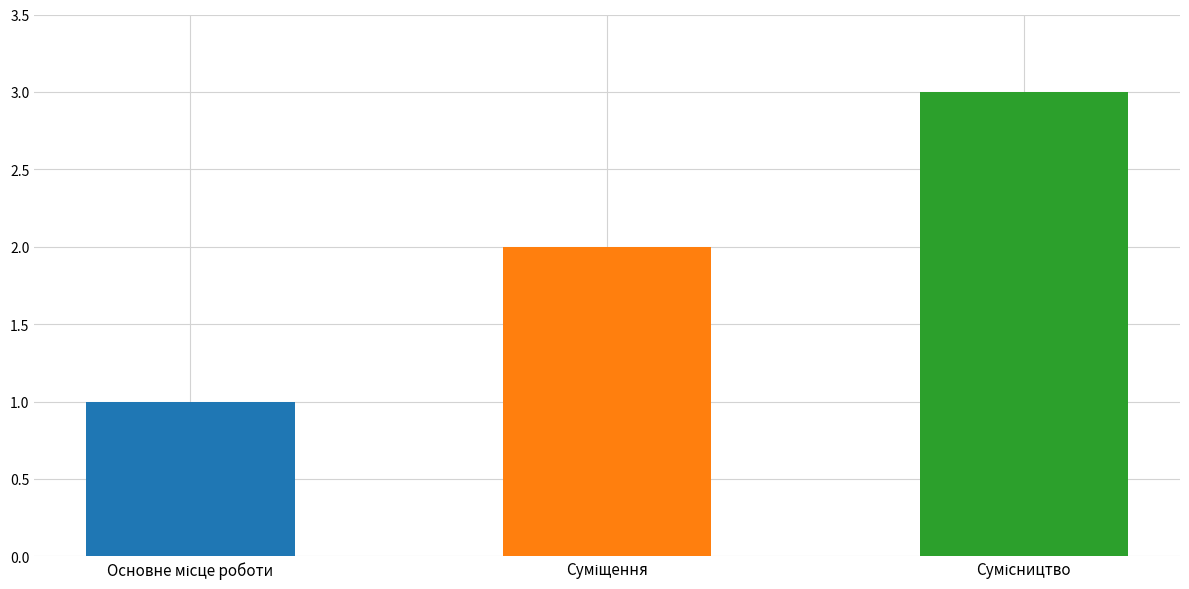

What is the difference between the maximum and minimum values?

2